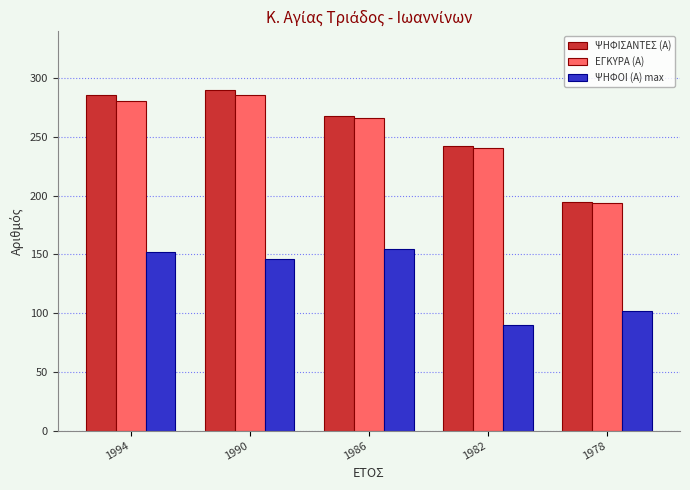

What is the difference between the second highest and second lowest values in the ΨΗΦΟΙ (Α) max series?

50